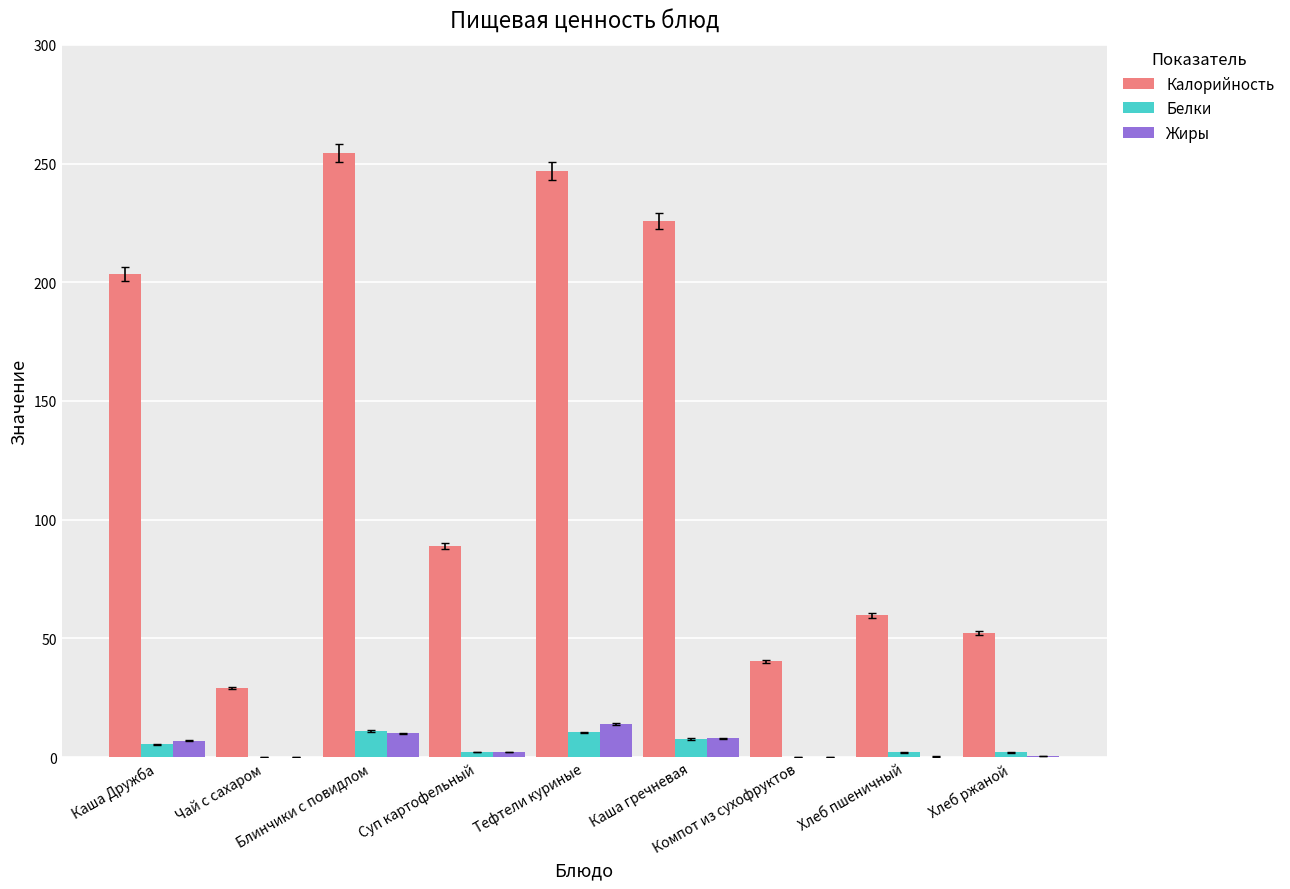

What is the highest value of the Жиры series?

13.8